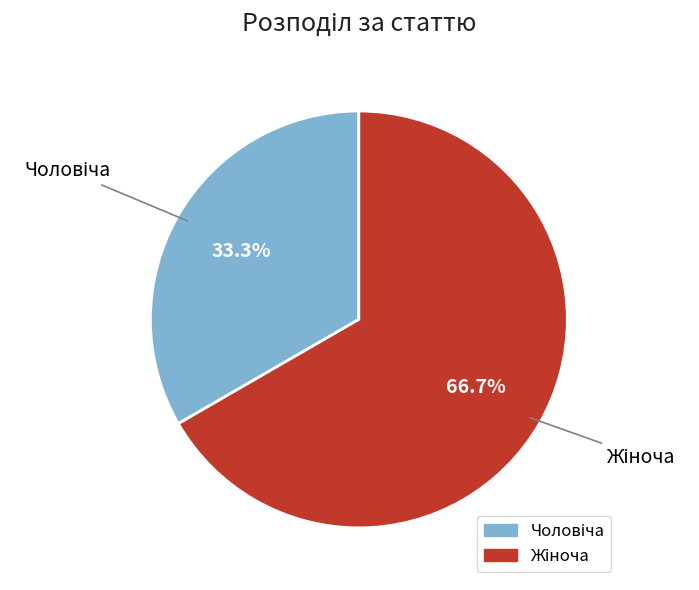

Is there a majority slice in this chart?

Yes